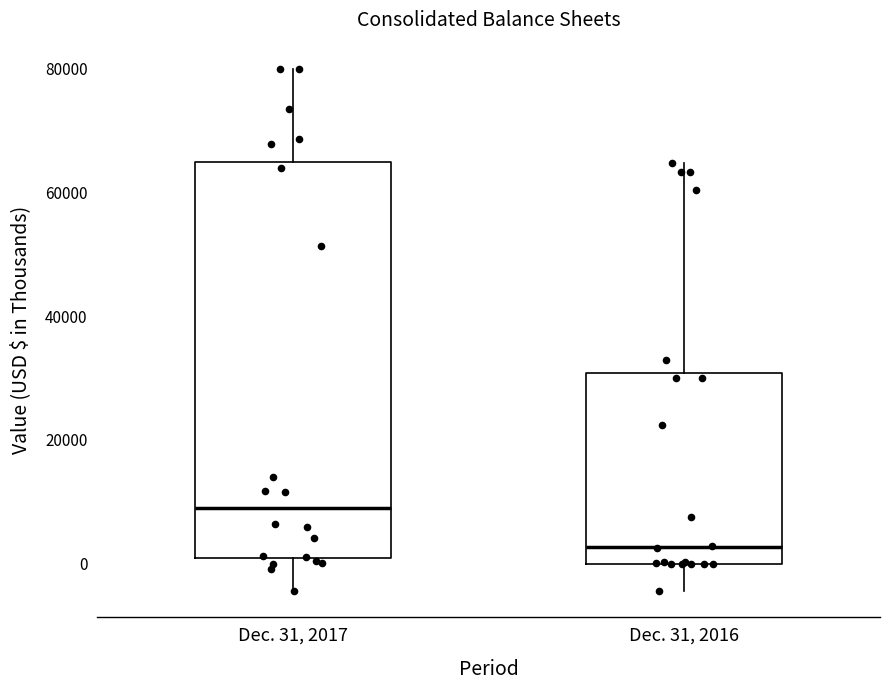

Reading left to right, transcribe this box plot: for each box, give where its median line is, the range the box spans, and where its two whiskers end, as read against the y-axis. The values are not printed on the chart, so give them approximately, as read against the axis.

Dec. 31, 2017: median 8000, box 0 to 64000, whiskers -4000 to 80000
Dec. 31, 2016: median 2000, box 0 to 30000, whiskers -4000 to 64000